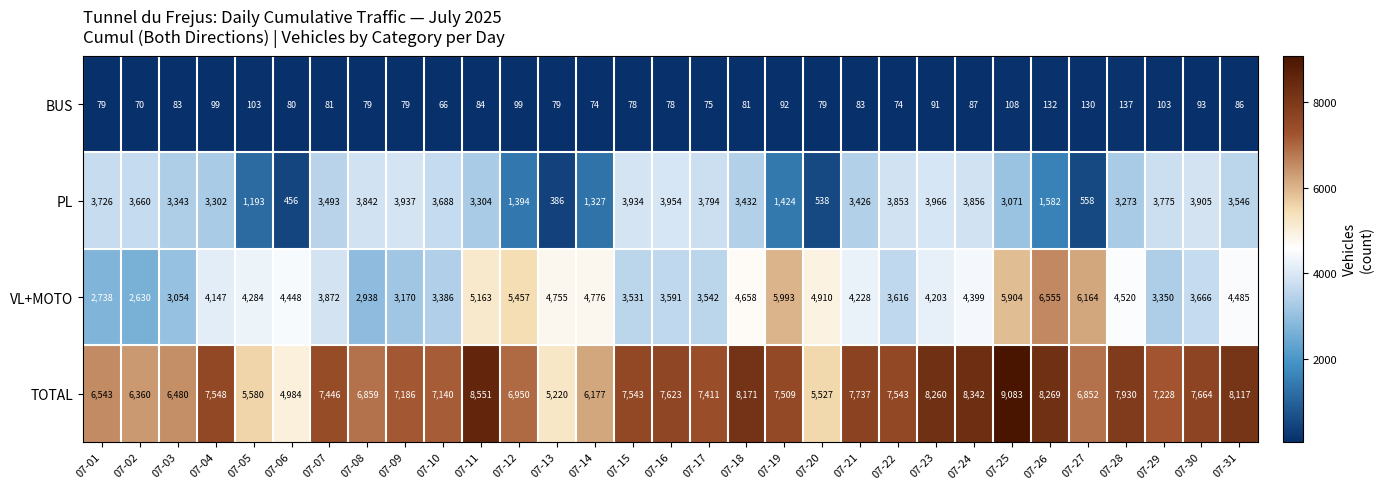

What is the total value across all series at 07-05?

11160